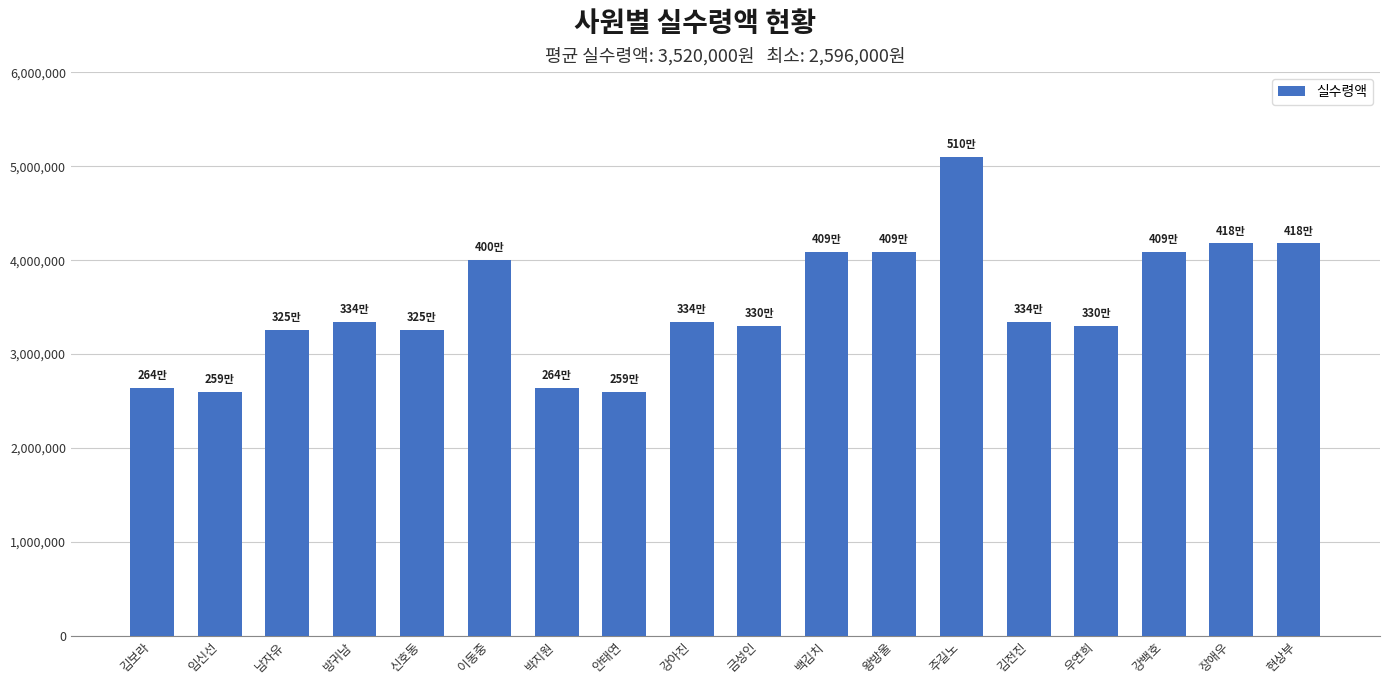

What is the ratio of the value at 김보라 to the value at 장애우?

0.6